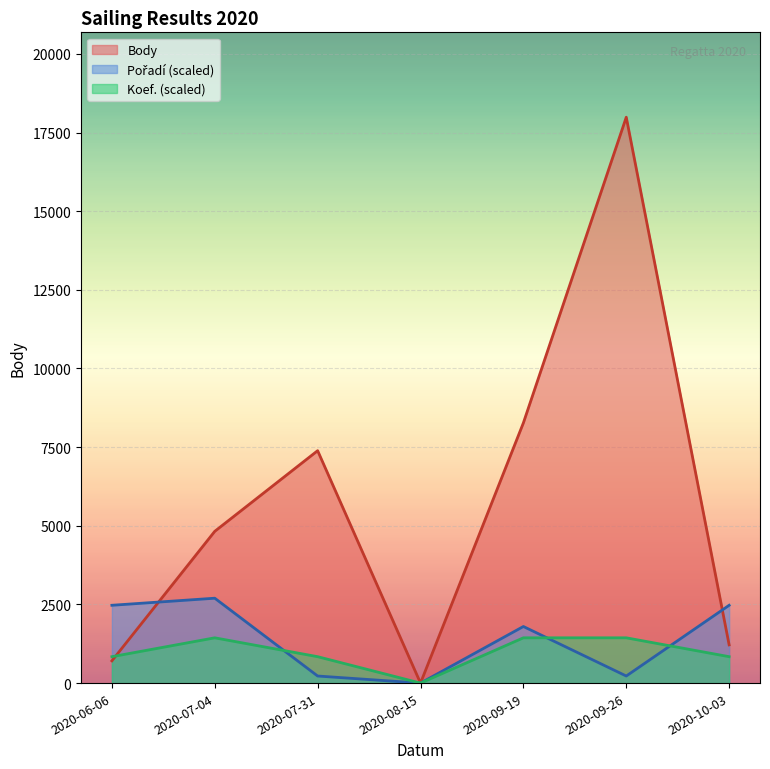

Reading right to left, transcribe all the data shown in this chart.

Body: 2020-10-03=1215.0	2020-09-26=17987.0	2020-09-19=8271.0	2020-08-15=0.0	2020-07-31=7387.0	2020-07-04=4824.0	2020-06-06=707.0
Pořadí: 2020-10-03=2473.2	2020-09-26=224.8	2020-09-19=1798.7	2020-08-15=0.0	2020-07-31=224.8	2020-07-04=2698.1	2020-06-06=2473.2
Koef.: 2020-10-03=839.4	2020-09-26=1439.0	2020-09-19=1439.0	2020-08-15=0.0	2020-07-31=839.4	2020-07-04=1439.0	2020-06-06=839.4